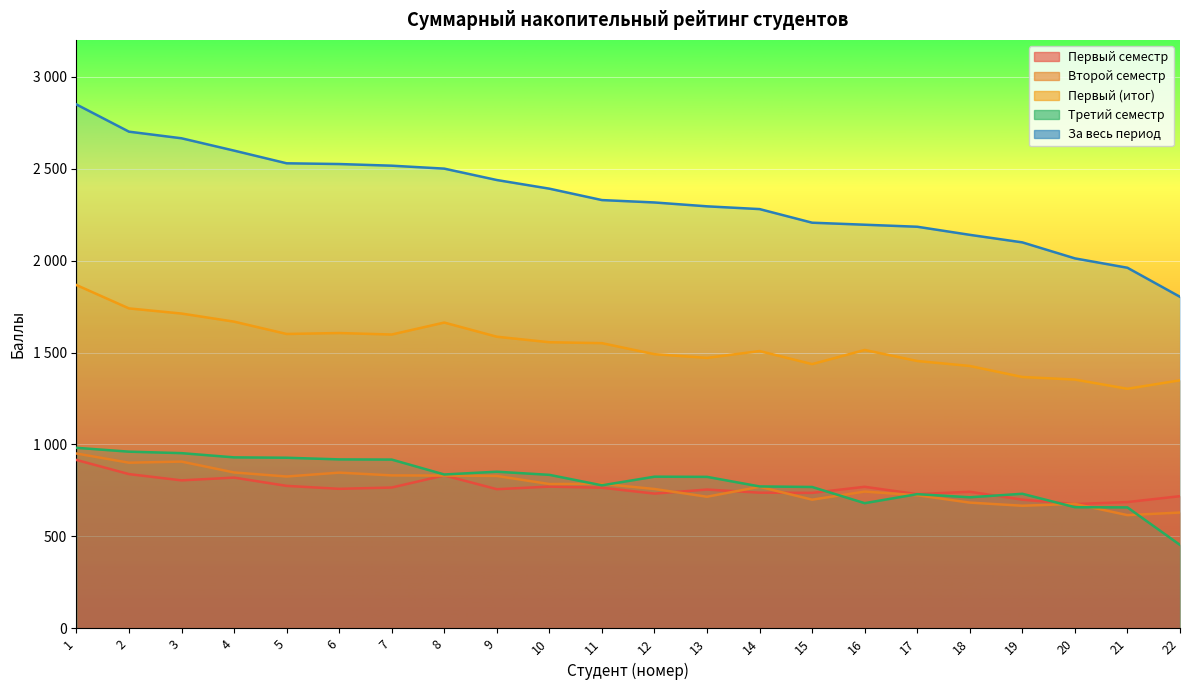

Between 1 and 19, which series saw the biggest shift?

За весь период